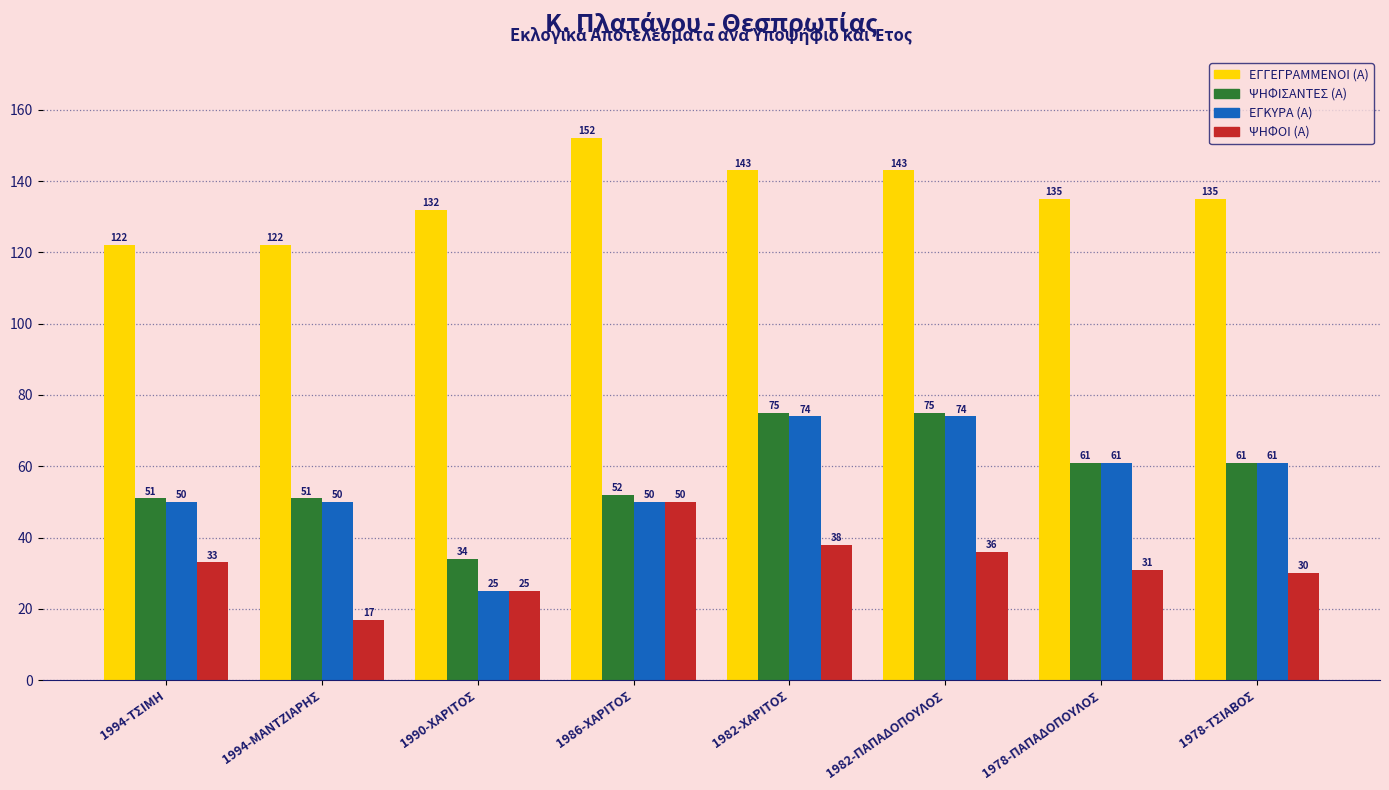

What is the minimum value shown in the chart?

17